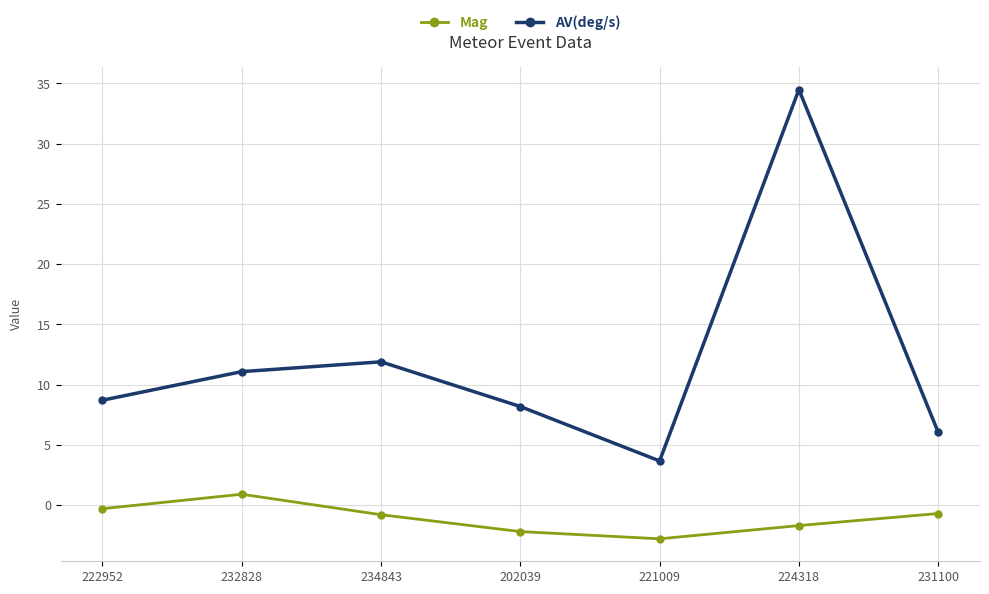

True or false: AV(deg/s) has more than 2 points higher than both neighbors.

False